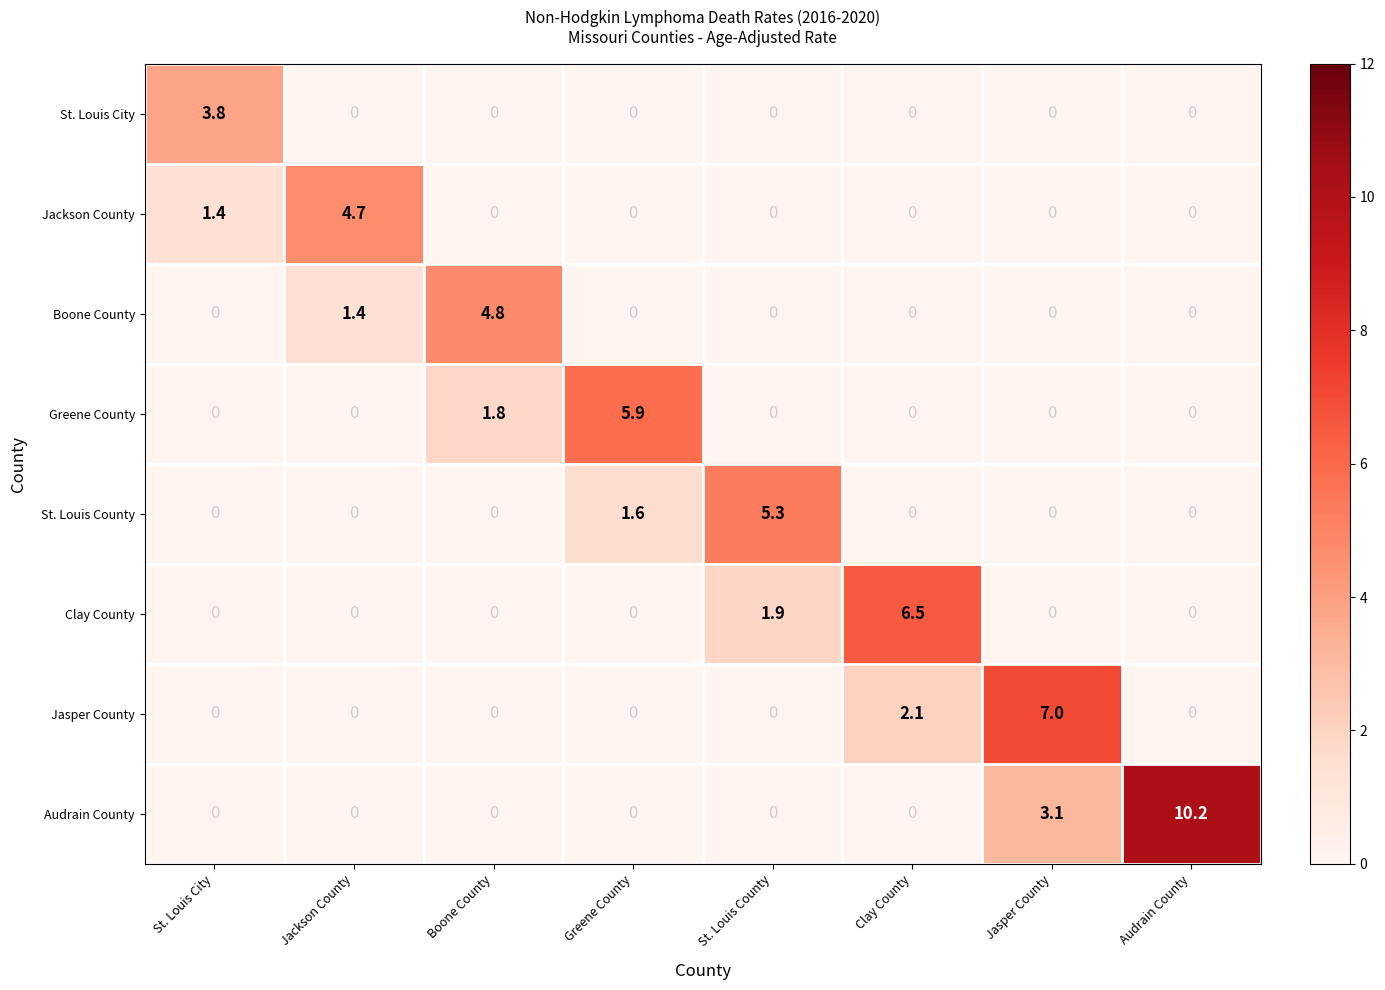

Which series has the largest total across all categories?

Audrain County